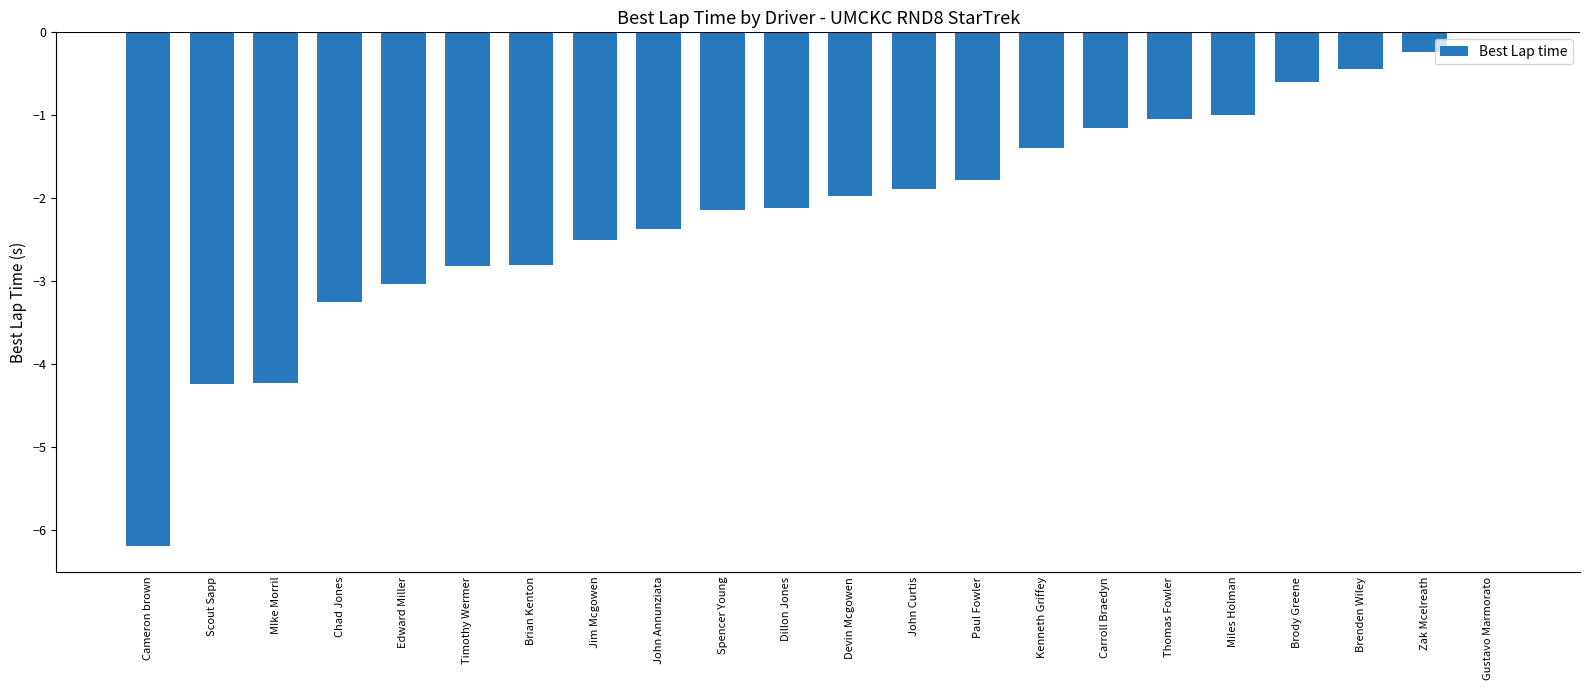

What value does the data have at John Curtis?

-1.9